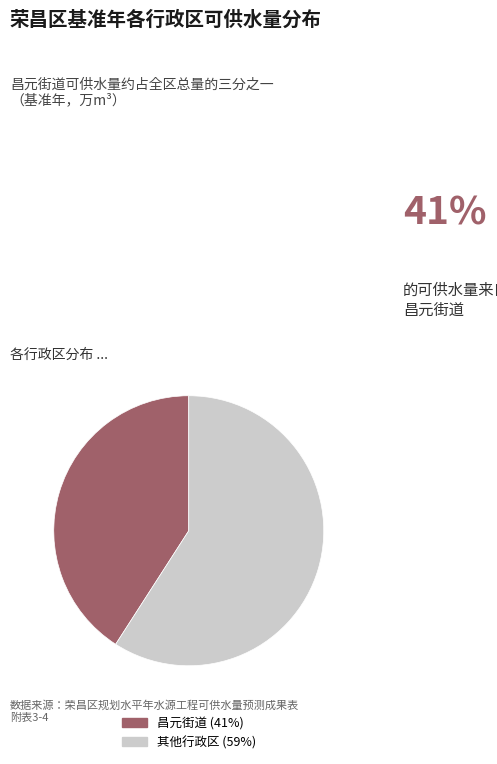

Does any single category account for the majority?

Yes